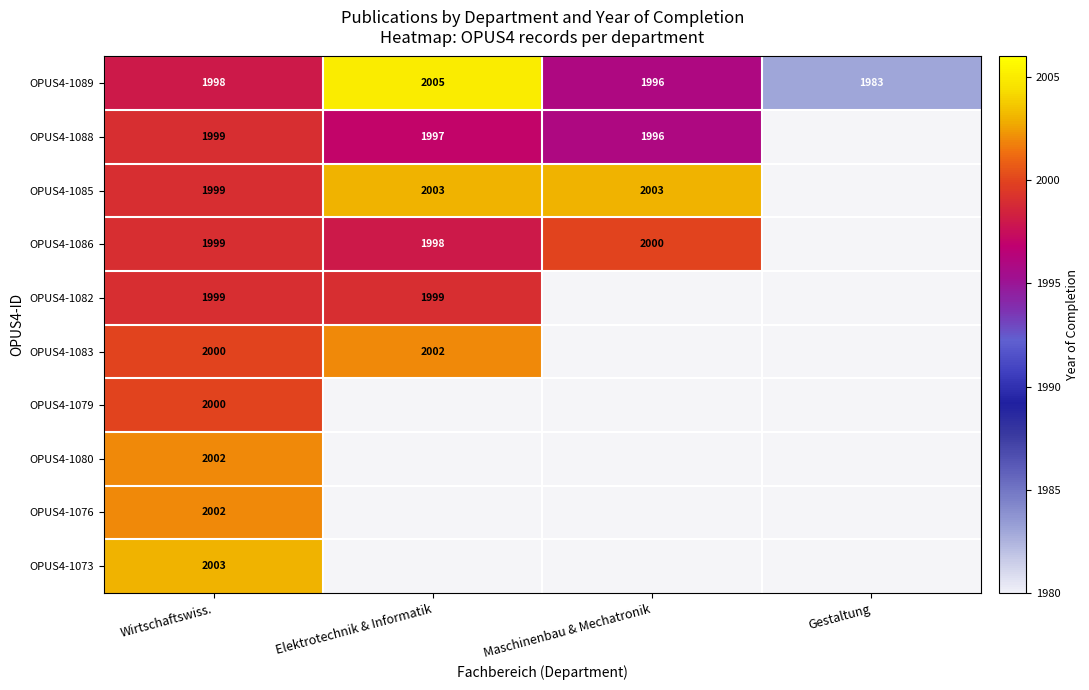

What is the spread (max minus min) of values at Wirtschaftswiss.?

5